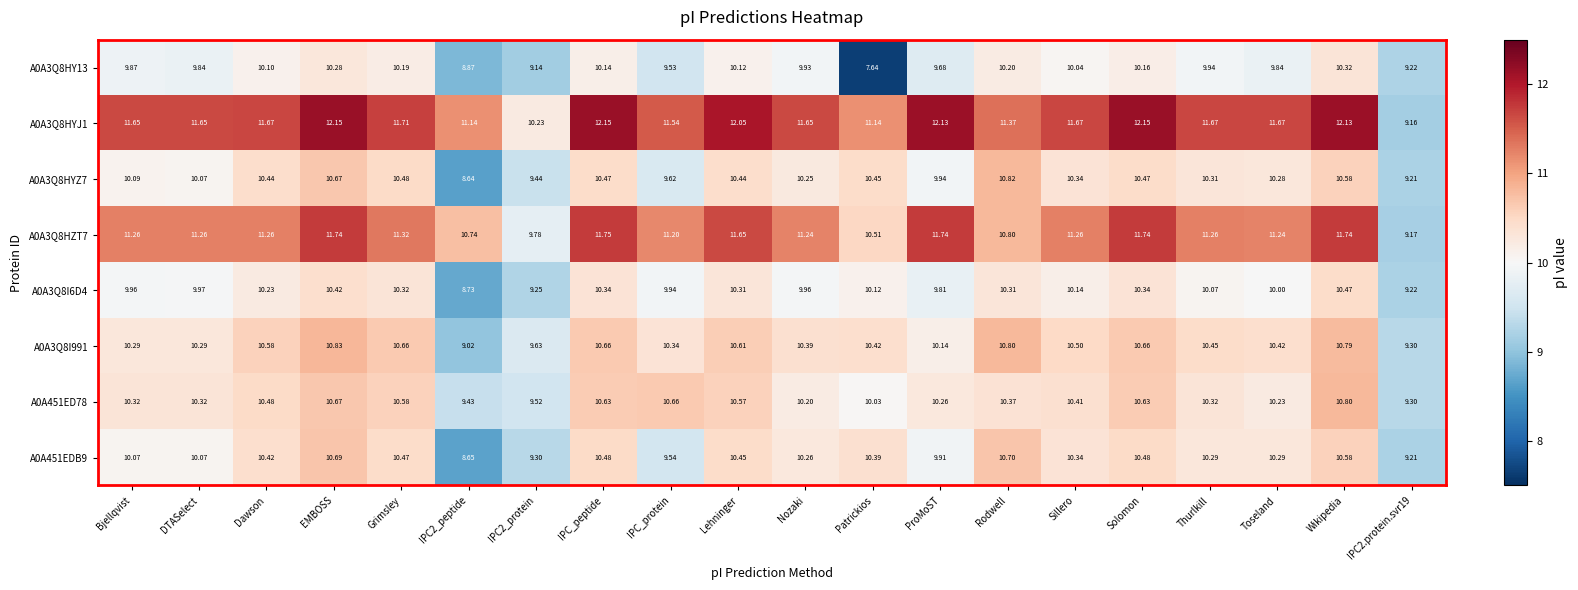

Which series has the largest total across all categories?

A0A3Q8HYJ1